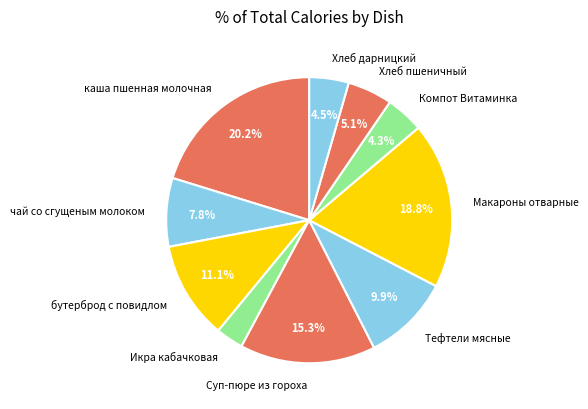

To the nearest percent, what is the difference between the бутерброд с повидлом and Компот Витаминка slice percentages?

7%